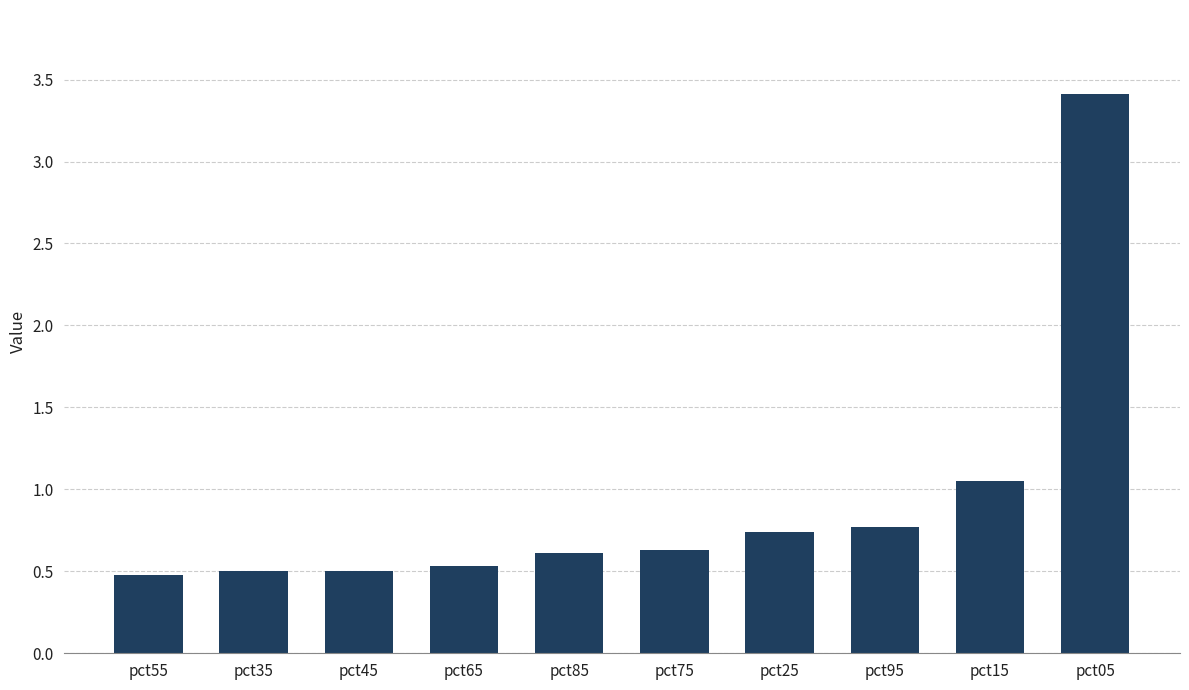

True or false: the data shows 0.5 at pct65.

True